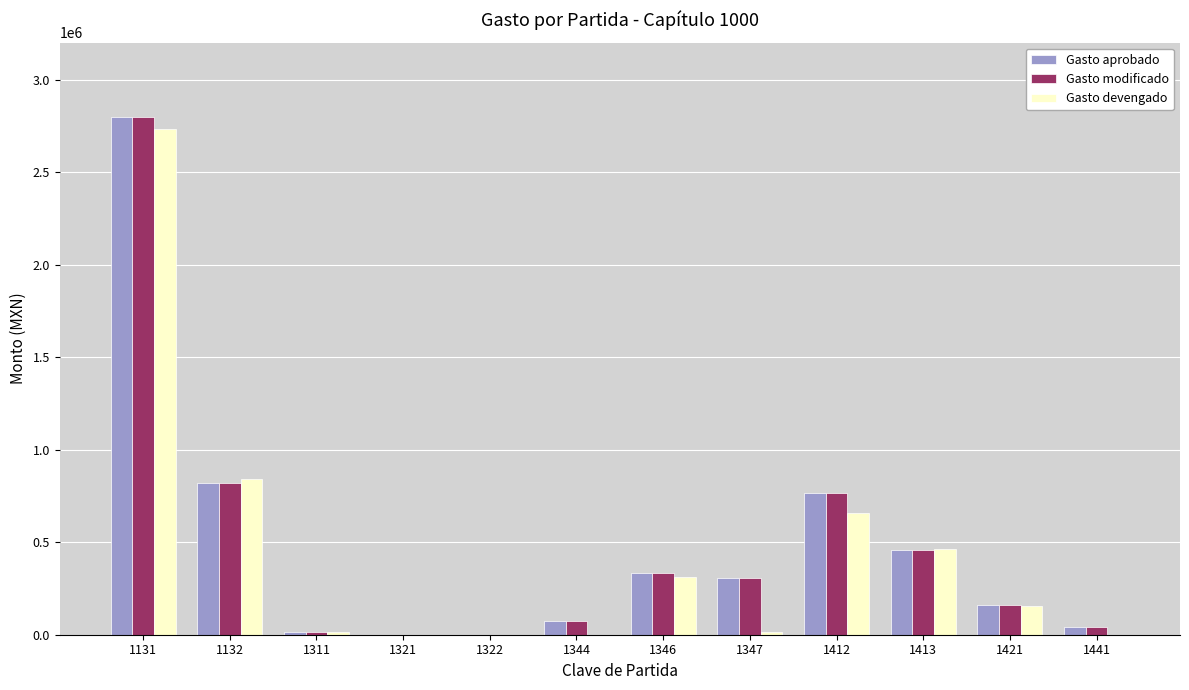

What is the total value across all series at 1412?

2190785.9